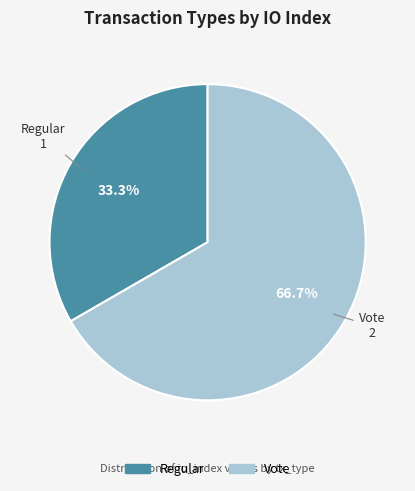

What percentage is the Regular slice, to the nearest percent?

33%